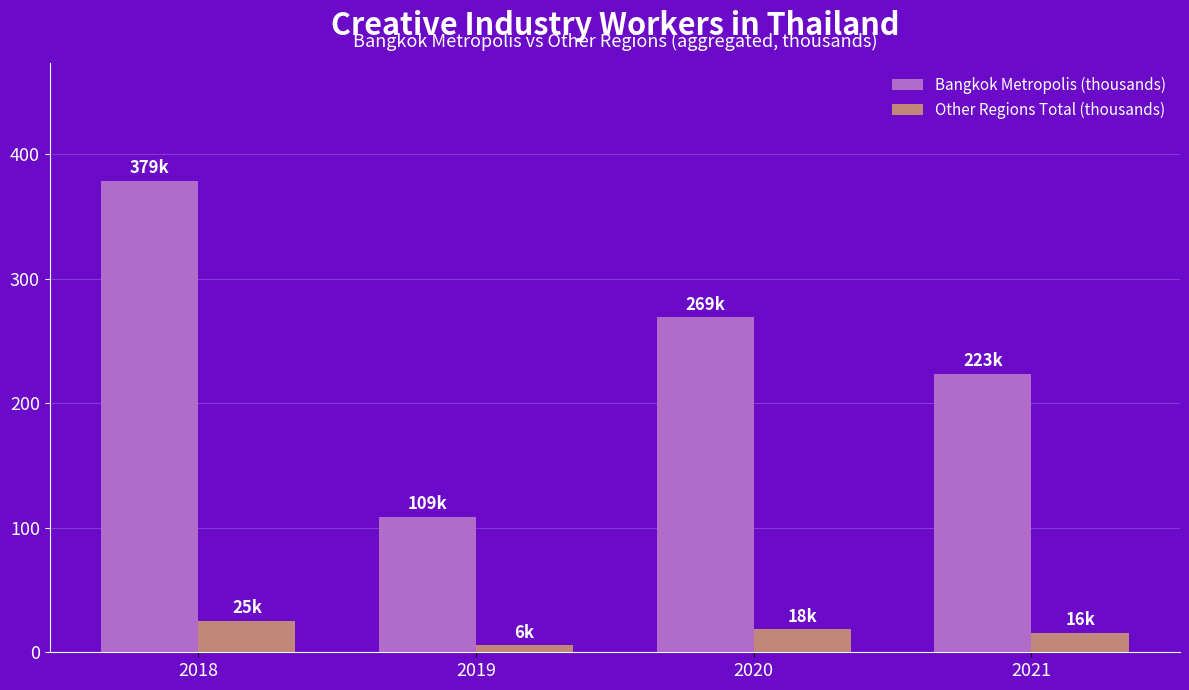

The value of Bangkok Metropolis (thousands) at 2019 is 48.5. True or false?

False